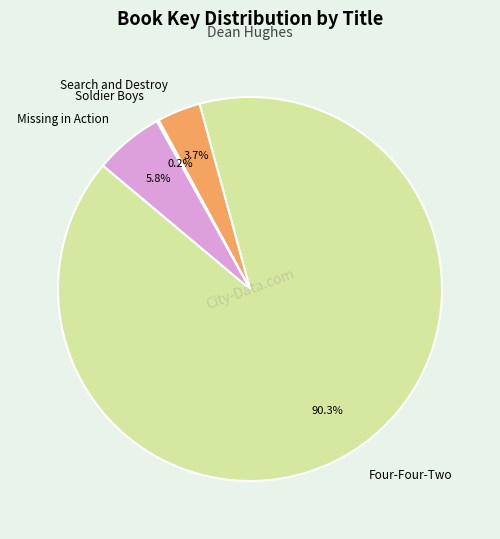

Is Four-Four-Two the majority of the pie?

Yes